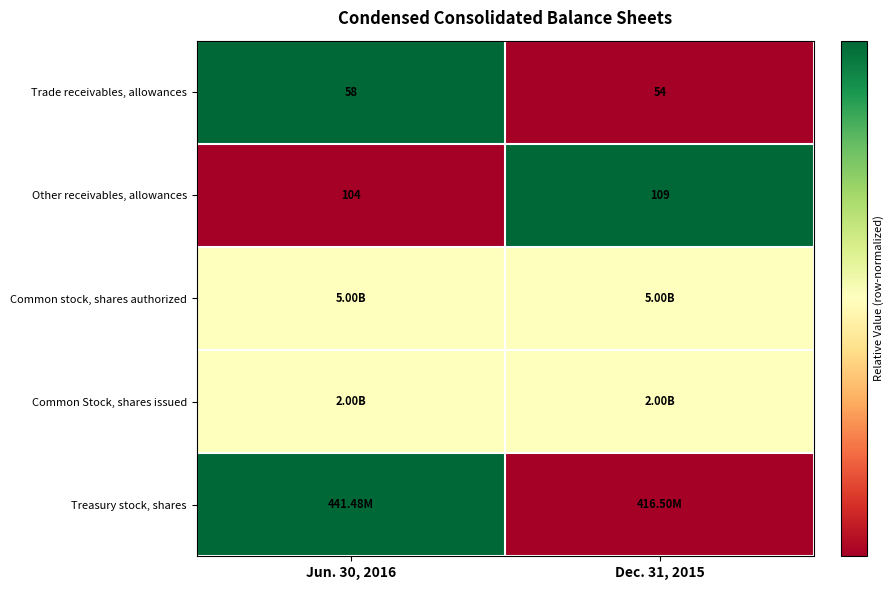

What is the average value of the Other receivables, allowances series?

106.5